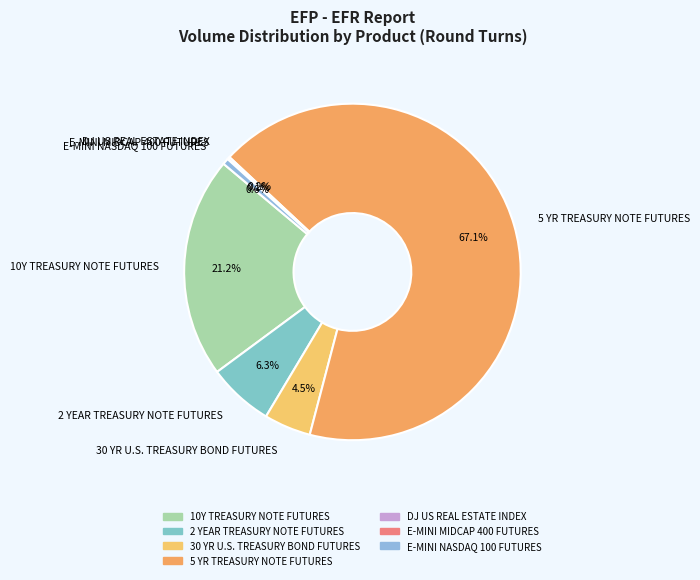

To the nearest percent, what is the combined percentage of 5 YR TREASURY NOTE FUTURES and 2 YEAR TREASURY NOTE FUTURES?

73%